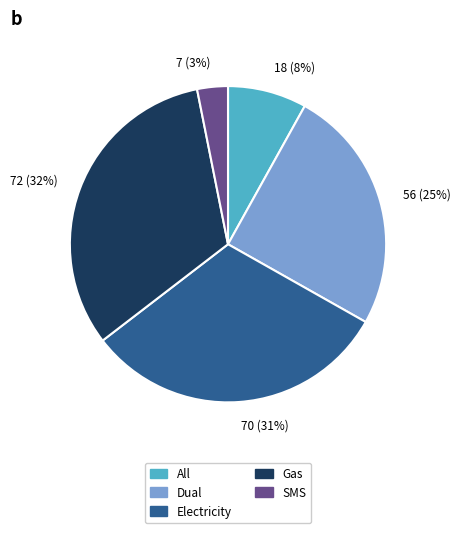

Rank the categories by value from lowest to highest.

7 (3%), 18 (8%), 56 (25%), 70 (31%), 72 (32%)